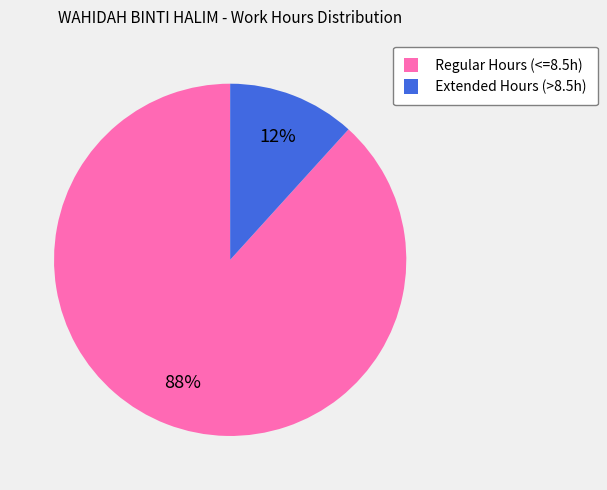

How many slices are in this pie chart?

2